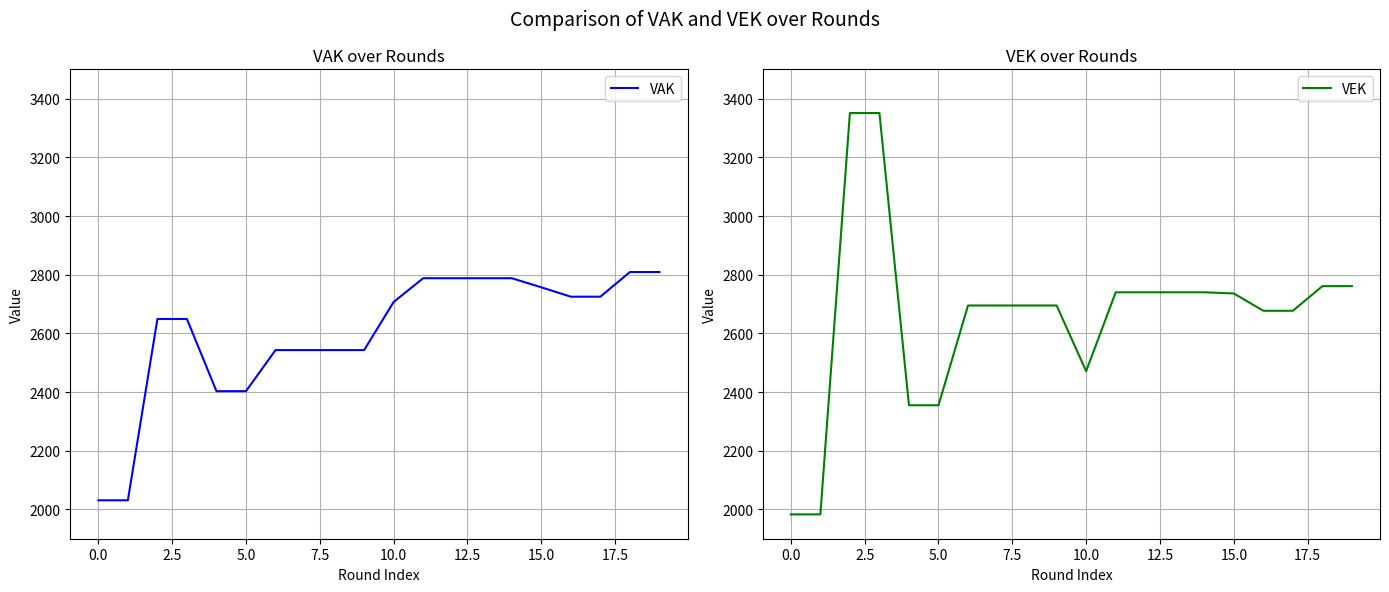

What is the highest value of the VEK series?

3351